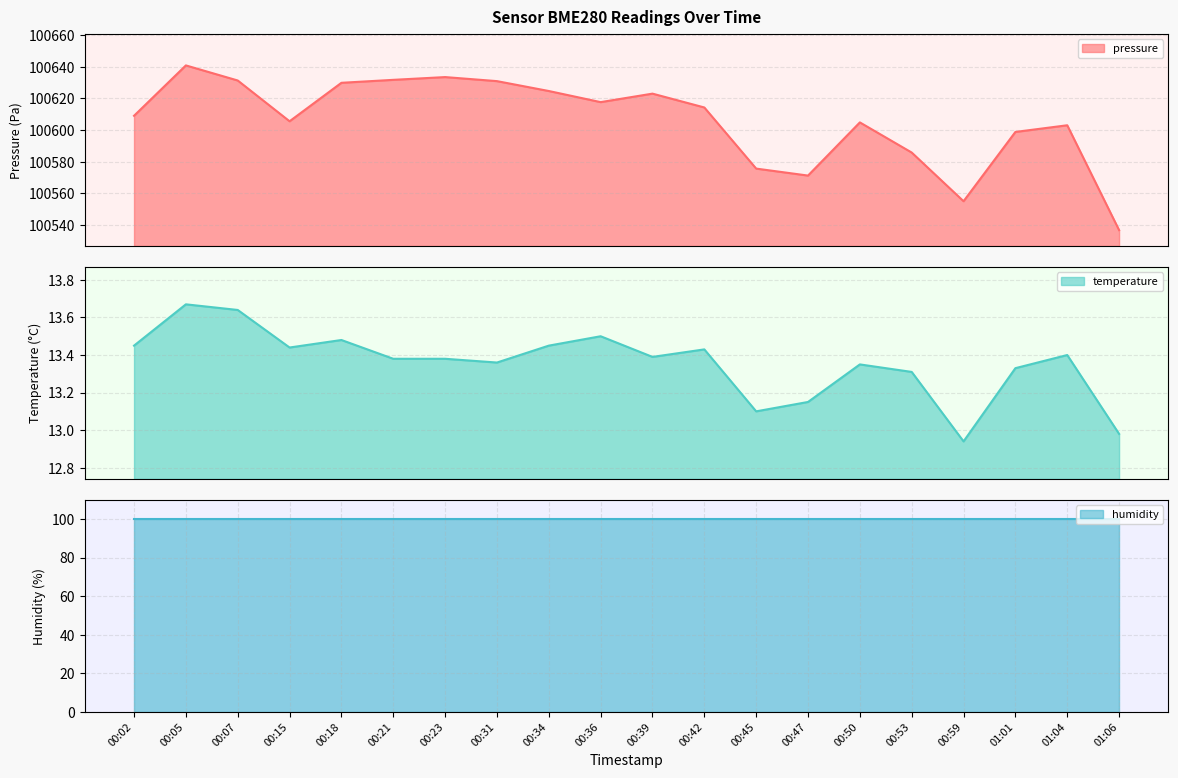

What is the highest value of the pressure series?

100640.9